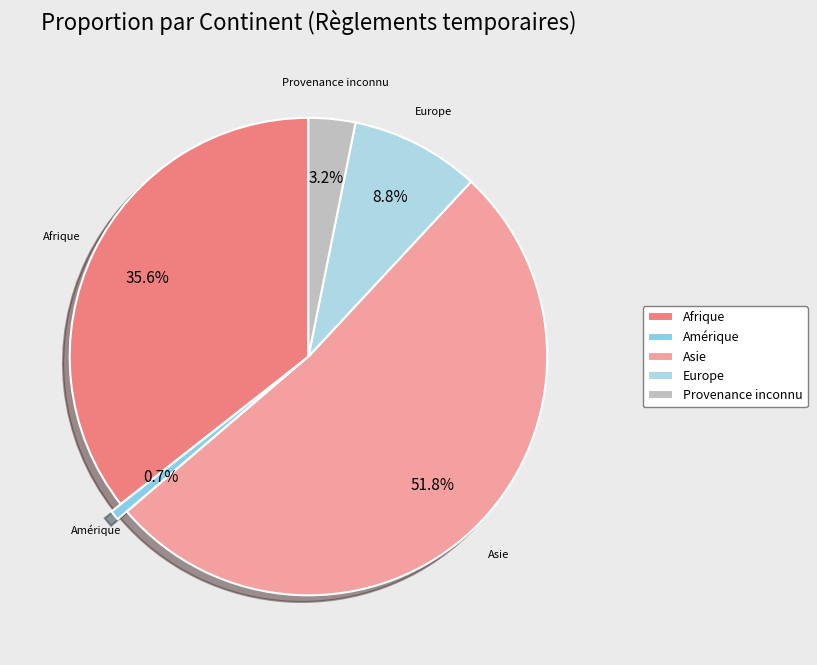

To the nearest percent, what is the difference between the largest and smallest slice percentages?

51%